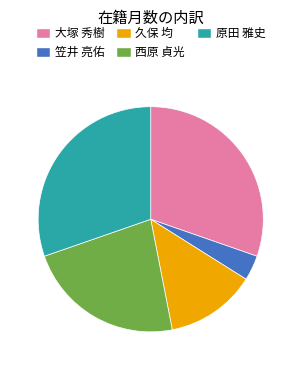

Is the sum of 西原 貞光 and 笠井 亮佑 greater than half?

No